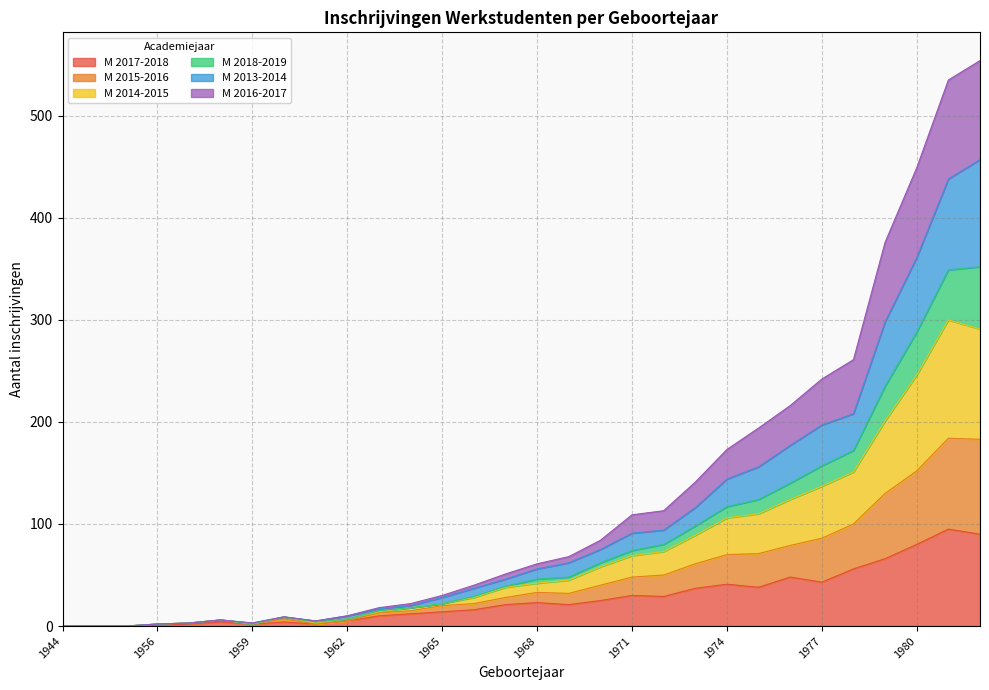

What is the maximum value for M 2017-2018?

95